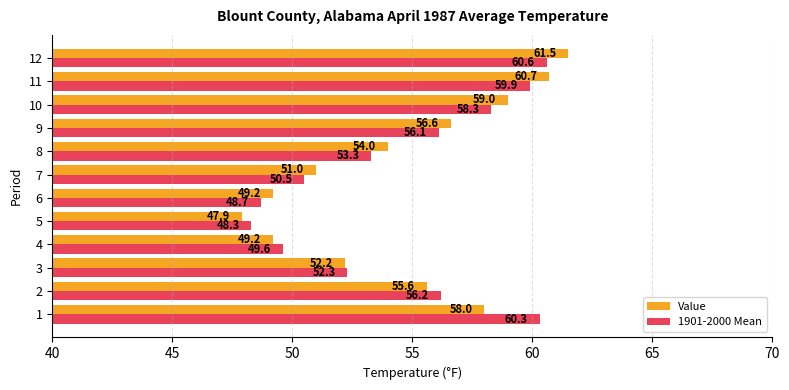

Rank the series at 9 from lowest to highest value.

1901-2000 Mean, Value